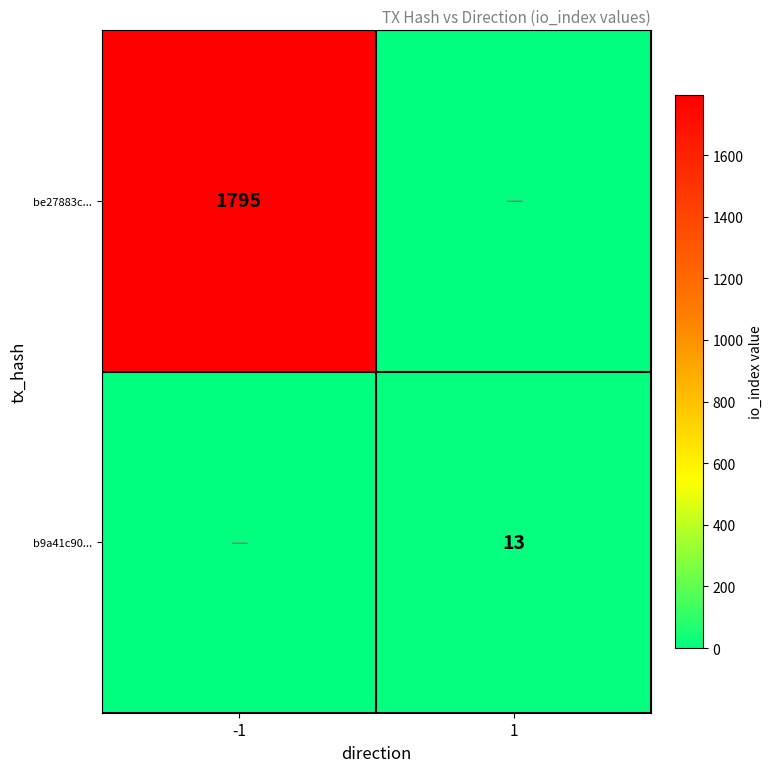

The value of be27883c... at -1 is 645. True or false?

False